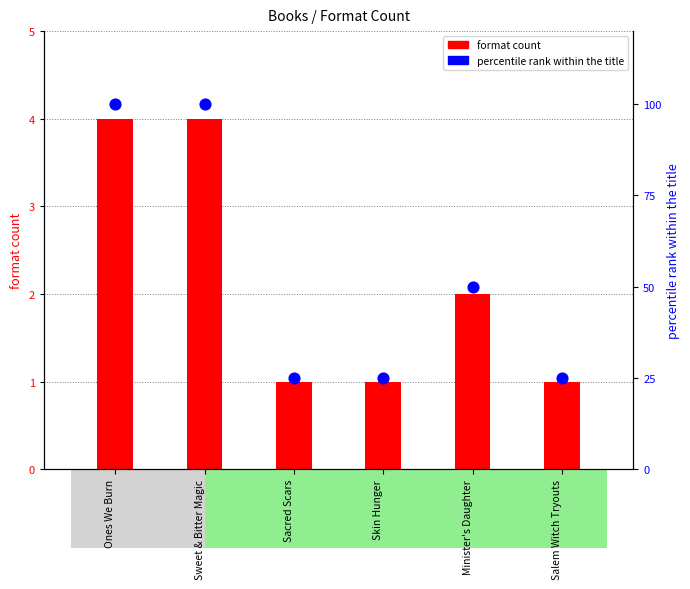

What are all the series names shown in the legend?

format count, percentile rank within the title